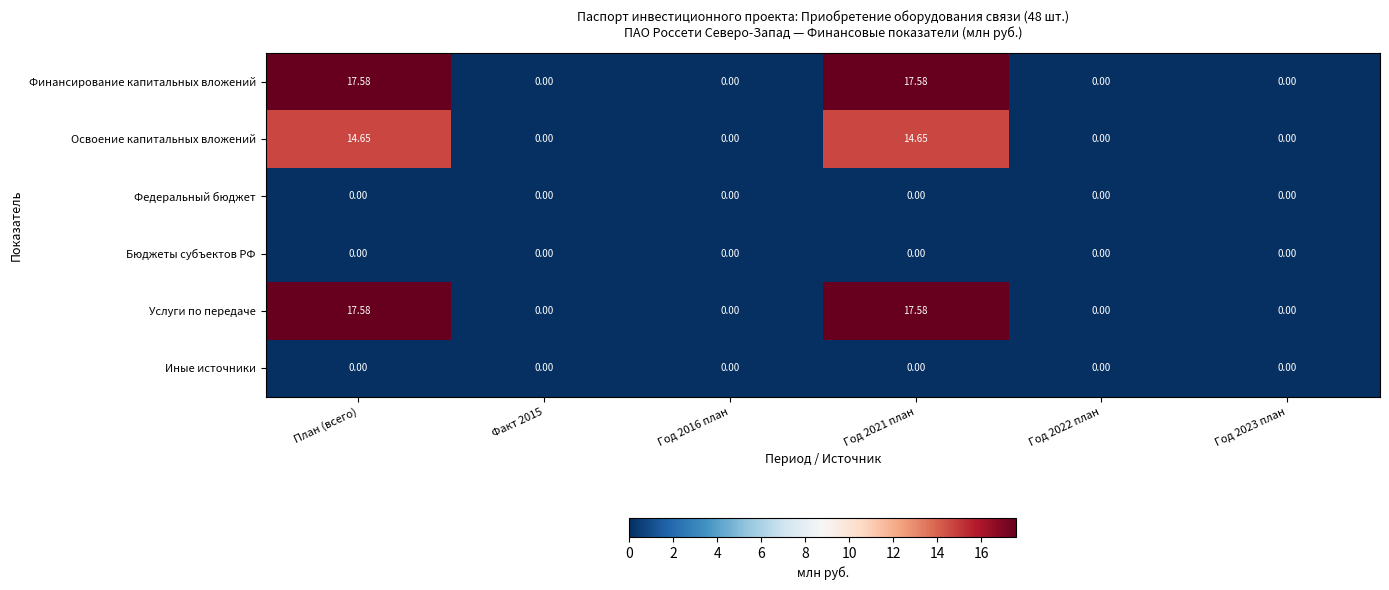

At how many categories does at least one series exceed 12?

2